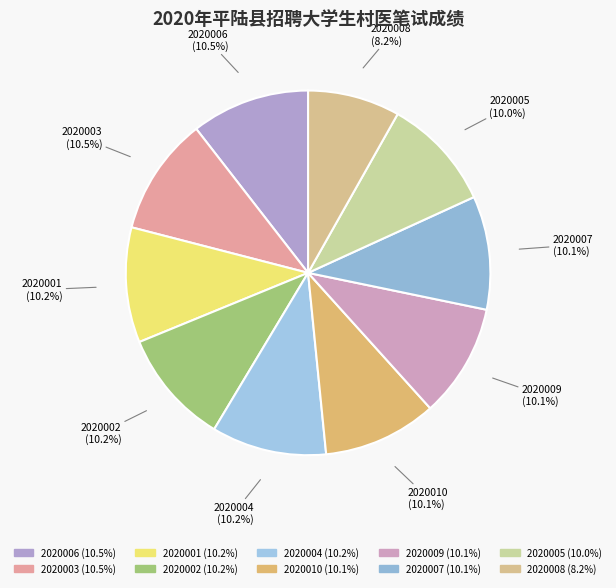

To the nearest percent, what is the average slice percentage?

10%